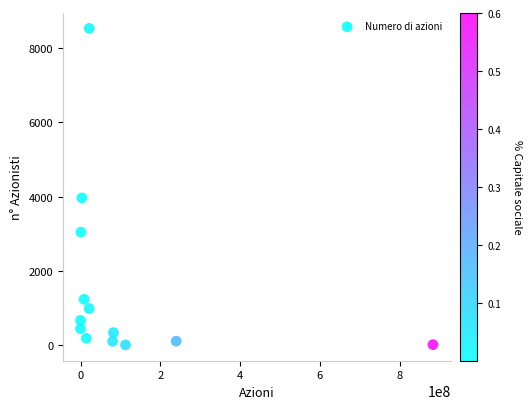

What is the range of Y values (max minus min)?

8511